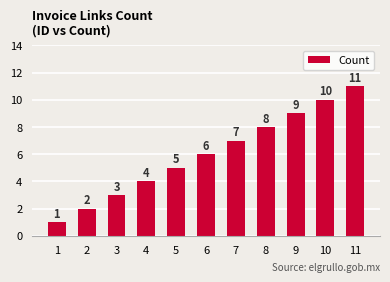

What is the change in value from 5 to 8?

+3